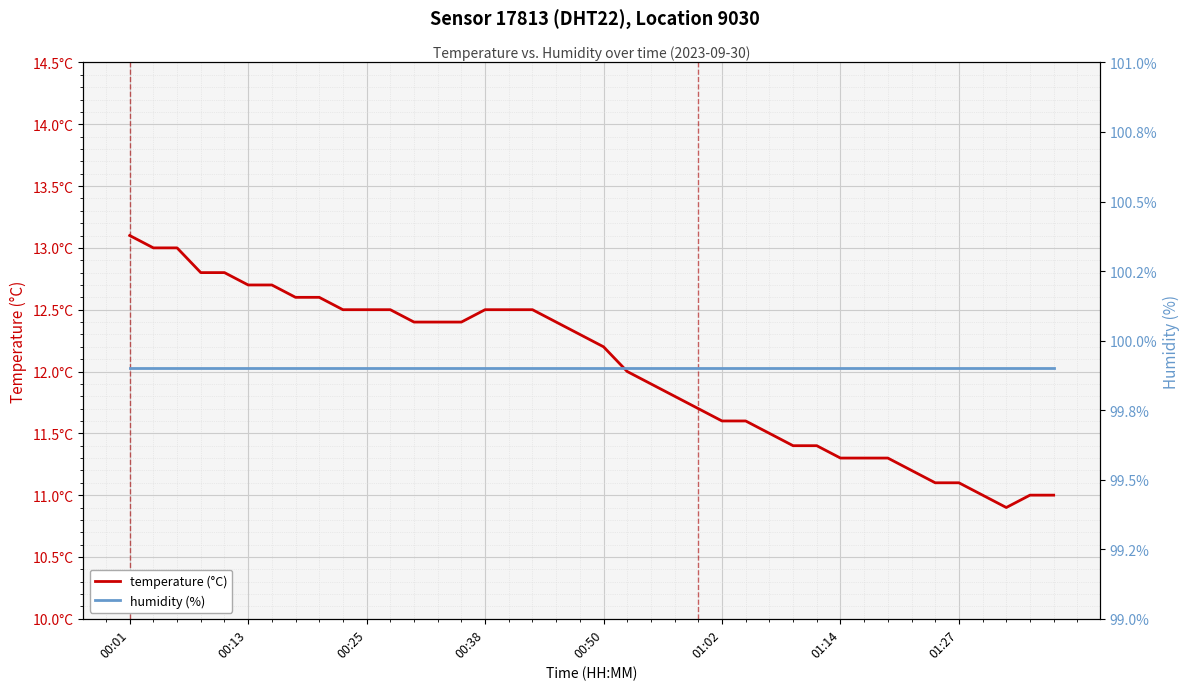

What is the average value of the humidity (%) series?

99.9